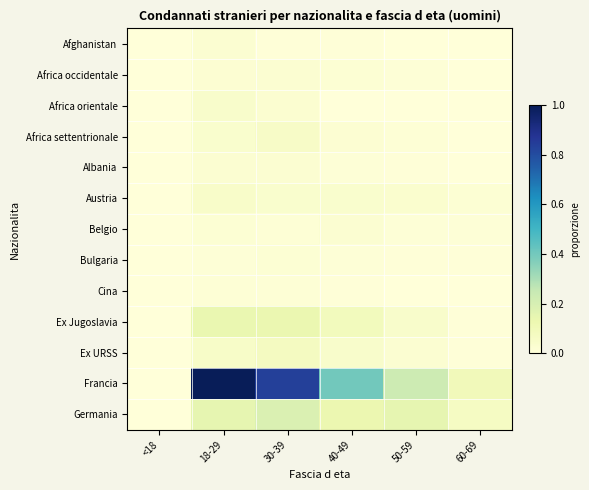

Reading right to left, list all the values displayed in this chart.

Afghanistan: 60-69=0.0	50-59=0.0	40-49=0.0	30-39=0.0	18-29=0.0	<18=0.0
Africa occidentale: 60-69=0.0	50-59=0.0	40-49=0.0	30-39=0.0	18-29=0.0	<18=0.0
Africa orientale: 60-69=0.0	50-59=0.0	40-49=0.0	30-39=0.0	18-29=0.0	<18=0.0
Africa settentrionale: 60-69=0.0	50-59=0.0	40-49=0.0	30-39=0.1	18-29=0.0	<18=0.0
Albania: 60-69=0.0	50-59=0.0	40-49=0.0	30-39=0.0	18-29=0.0	<18=0.0
Austria: 60-69=0.0	50-59=0.0	40-49=0.0	30-39=0.0	18-29=0.0	<18=0.0
Belgio: 60-69=0.0	50-59=0.0	40-49=0.0	30-39=0.0	18-29=0.0	<18=0.0
Bulgaria: 60-69=0.0	50-59=0.0	40-49=0.0	30-39=0.0	18-29=0.0	<18=0.0
Cina: 60-69=0.0	50-59=0.0	40-49=0.0	30-39=0.0	18-29=0.0	<18=0.0
Ex Jugoslavia: 60-69=0.0	50-59=0.0	40-49=0.1	30-39=0.1	18-29=0.1	<18=0.0
Ex URSS: 60-69=0.0	50-59=0.0	40-49=0.0	30-39=0.1	18-29=0.1	<18=0.0
Francia: 60-69=0.1	50-59=0.2	40-49=0.4	30-39=0.8	18-29=1.0	<18=0.0
Germania: 60-69=0.1	50-59=0.1	40-49=0.1	30-39=0.2	18-29=0.1	<18=0.0